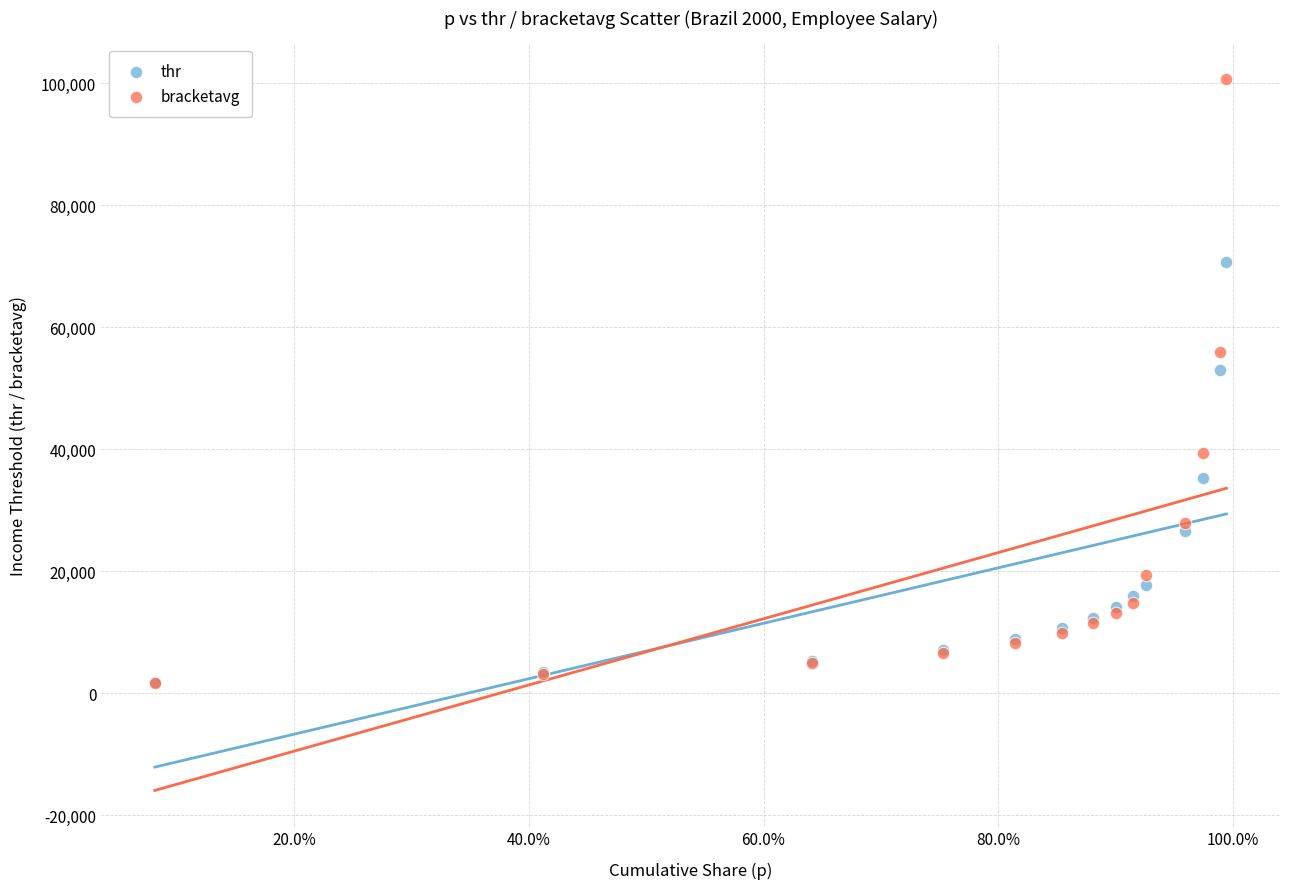

Across all series, what Y value is closest to 51215?

53010.0